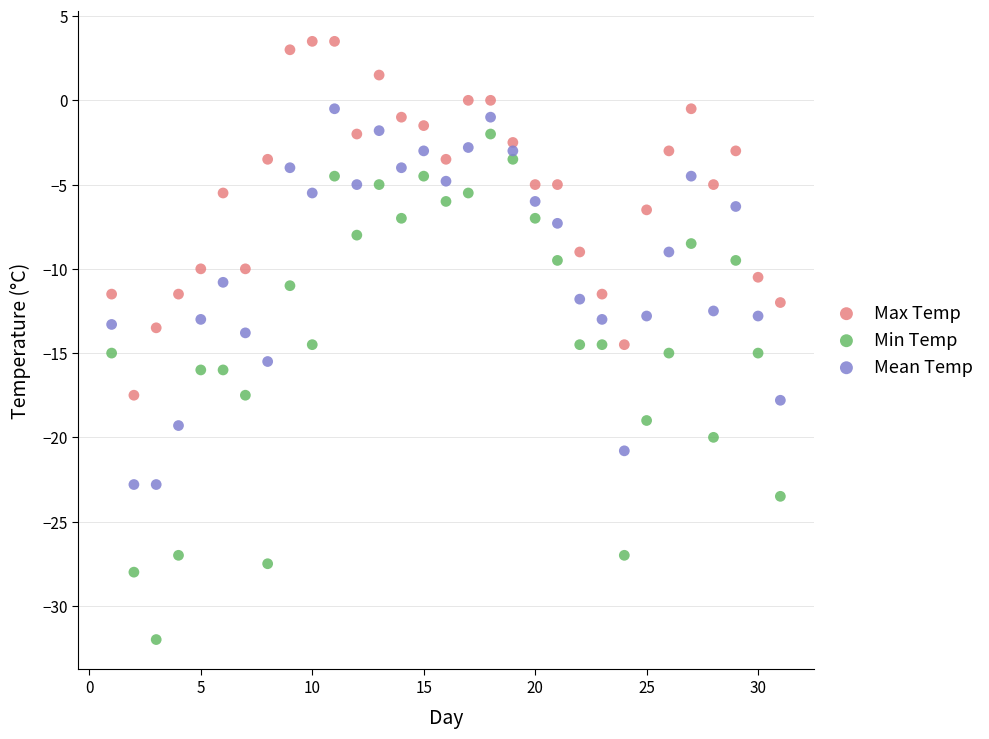

What are all the series names shown in the legend?

Max Temp, Min Temp, Mean Temp